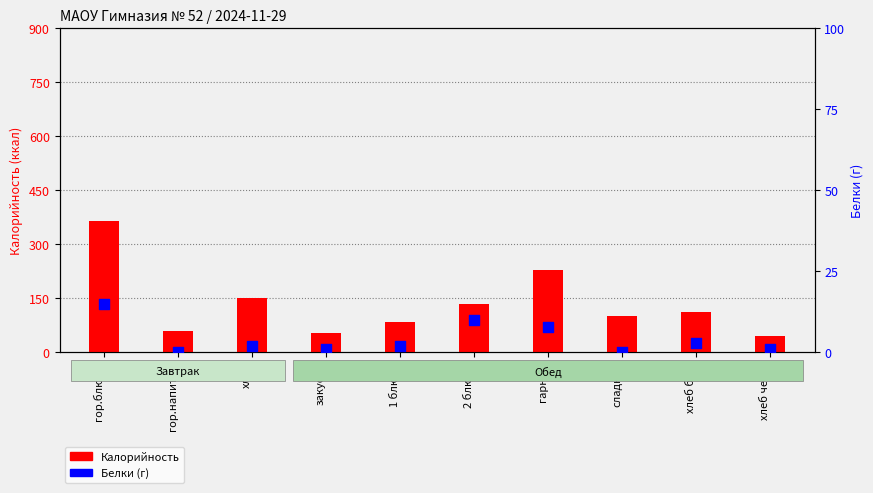

What is the total value across all series at хлеб?

152.0